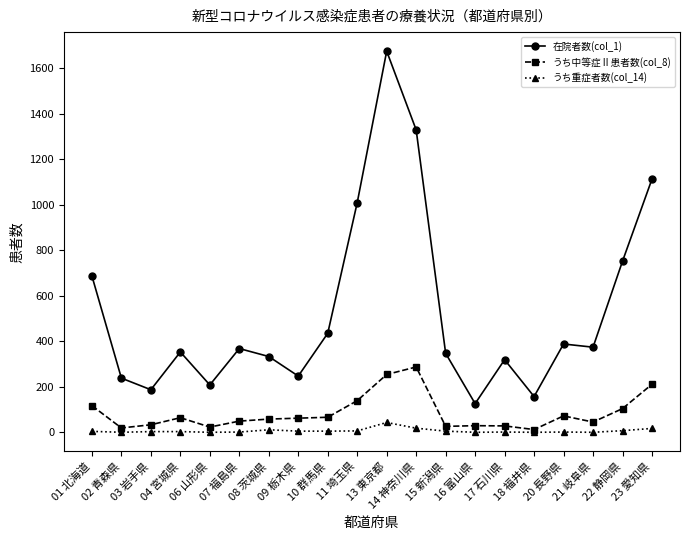

At which category is the sum across all series the highest?

13 東京都